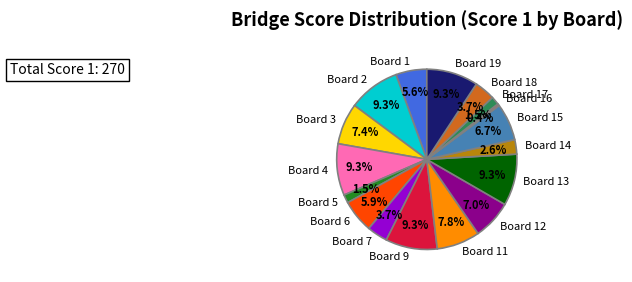

To the nearest percent, what portion does Board 12 represent?

7%